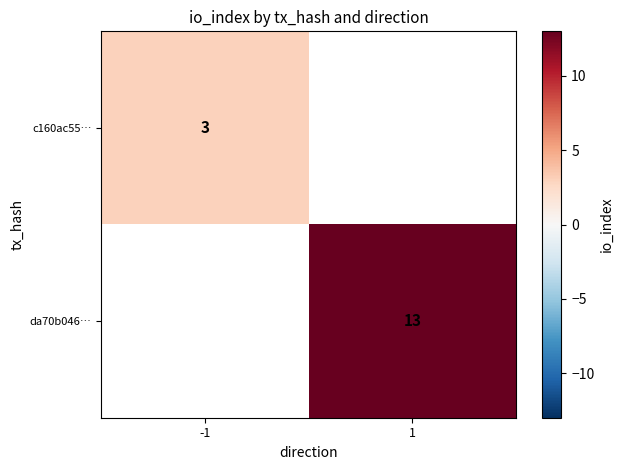

Is it true that c160ac55… equals 1.6 at -1?

False